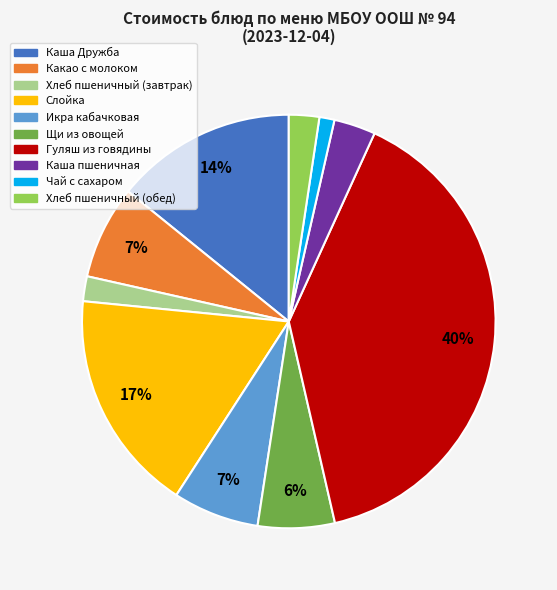

Which slice is the smallest?

Чай с сахаром